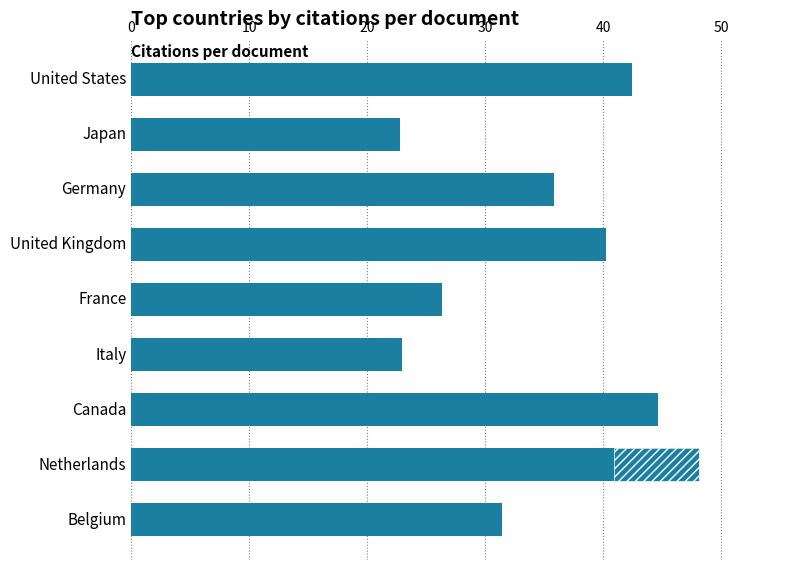

What is the change in value from Germany to France?

-9.5